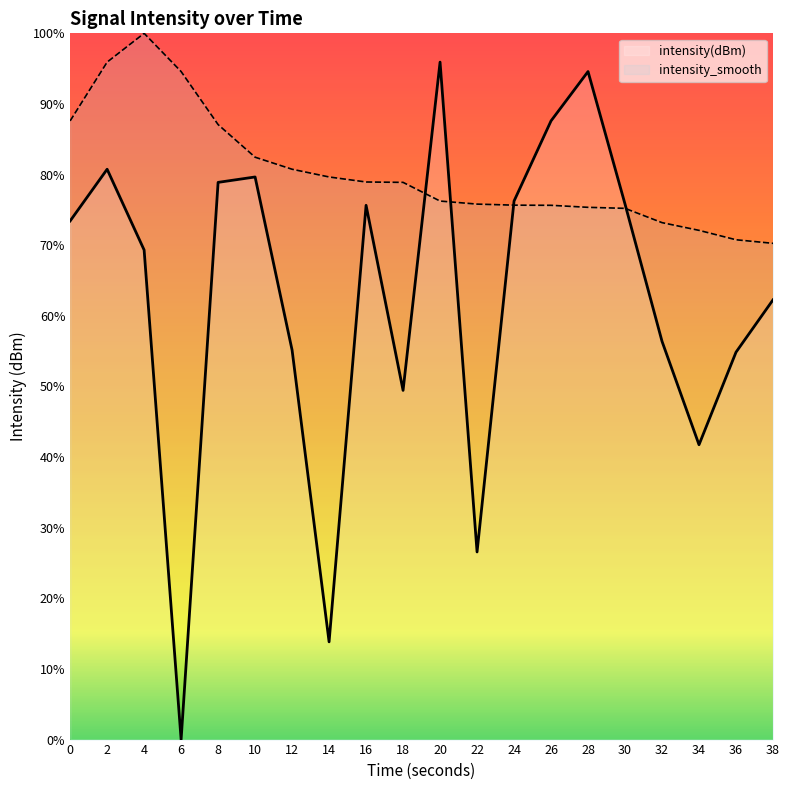

Reading left to right, list all the values displayed in this chart.

intensity(dBm): 0=73.4	2=80.8	4=69.3	6=0.0	8=78.9	10=79.7	12=55.1	14=13.8	16=75.6	18=49.4	20=95.9	22=26.6	24=76.3	26=87.6	28=94.6	30=75.8	32=56.4	34=41.7	36=54.9	38=62.3
intensity_smooth: 0=87.6	2=95.9	4=100.0	6=94.6	8=87.1	10=82.5	12=80.8	14=79.7	16=79.0	18=78.9	20=76.3	22=75.8	24=75.7	26=75.6	28=75.4	30=75.2	32=73.2	34=72.1	36=70.8	38=70.3